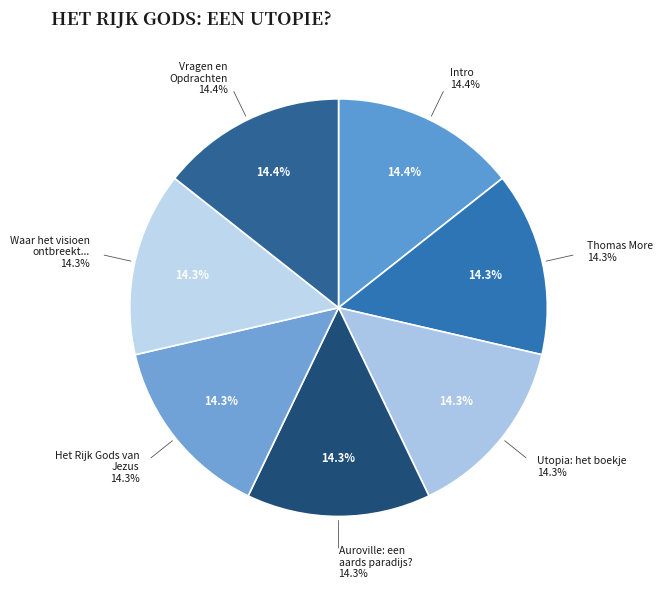

What is the largest slice in the pie chart?

Intro